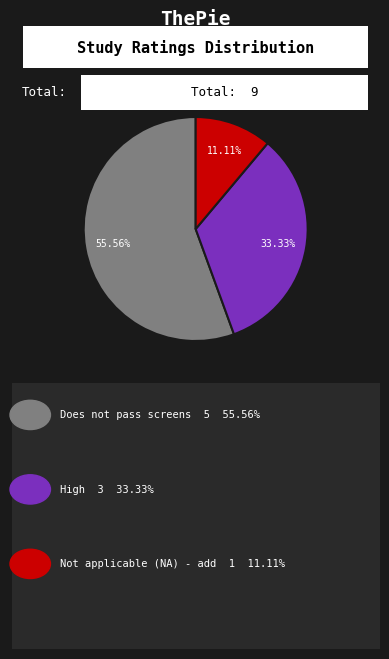

To the nearest percent, what is the difference between the largest and smallest slice percentages?

44%